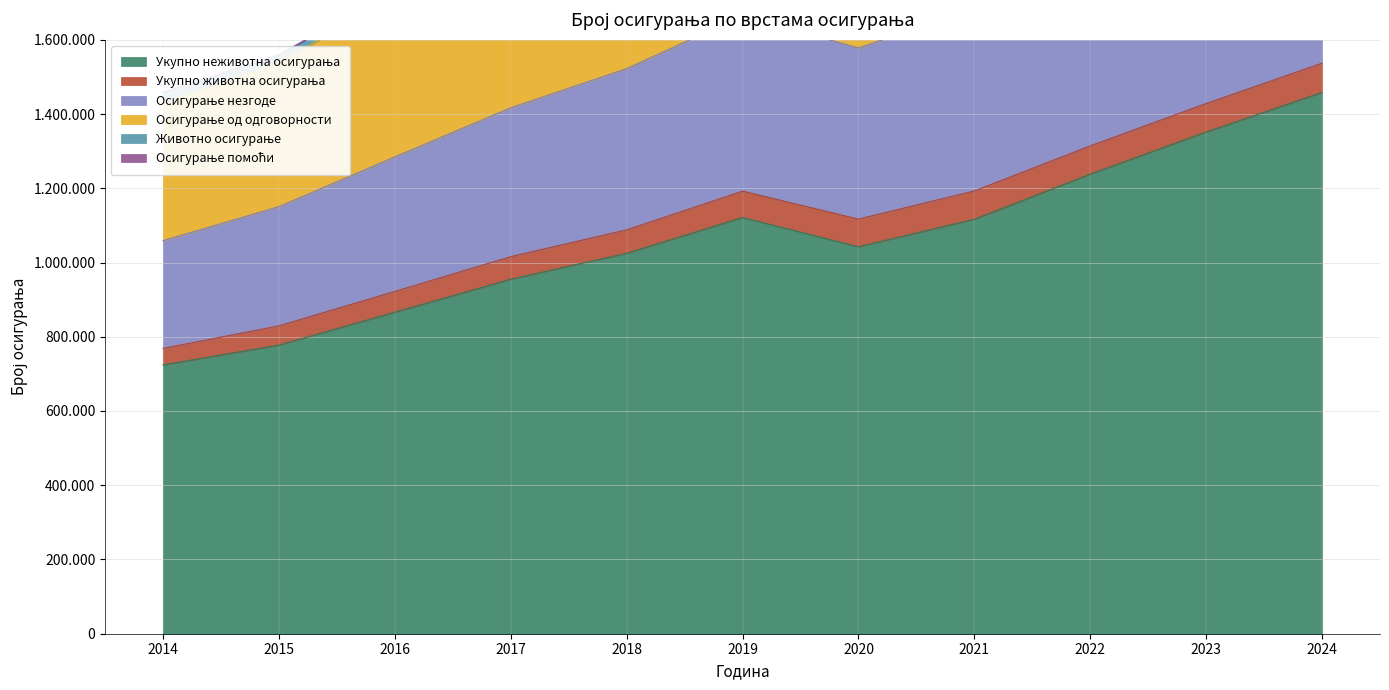

True or false: Осигурање од одговорности and Укупно неживотна осигурања cross at least once.

False